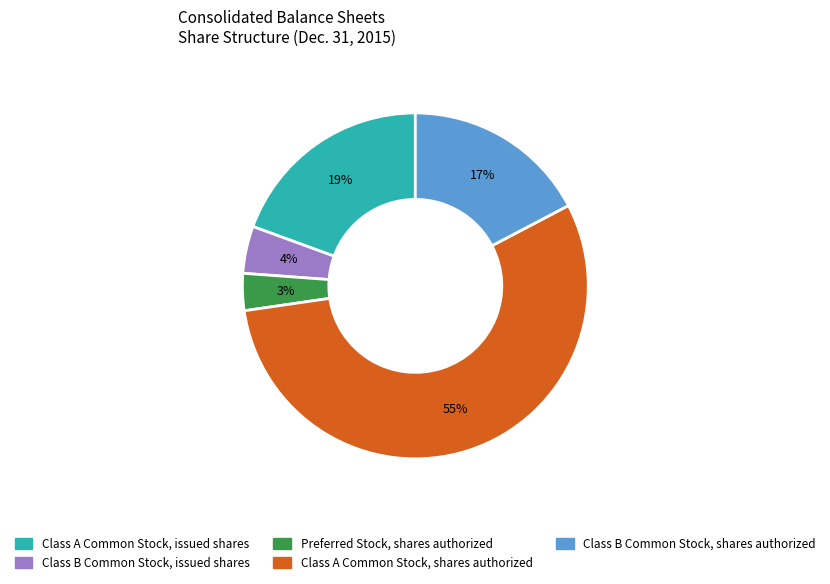

Between Class A Common Stock, shares authorized and Class B Common Stock, issued shares, which is larger?

Class A Common Stock, shares authorized